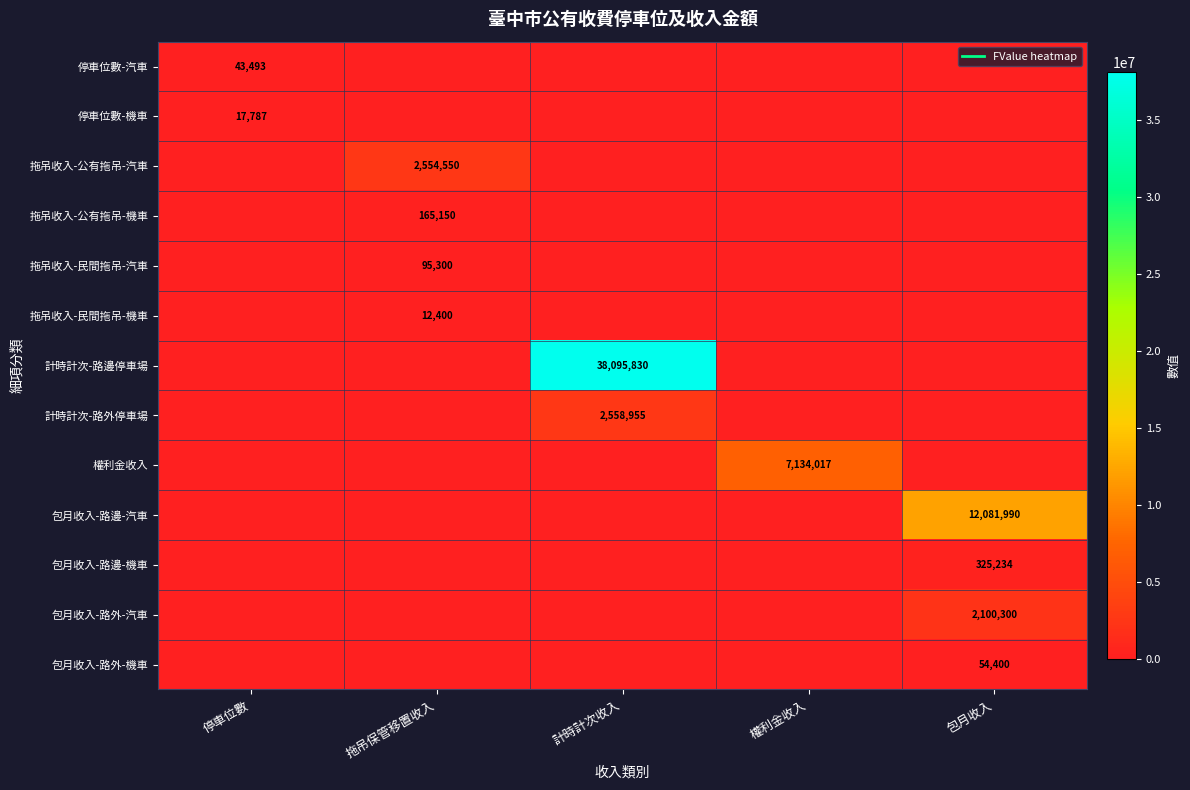

Which label corresponds to the smallest value in the chart?

拖吊保管移置收入